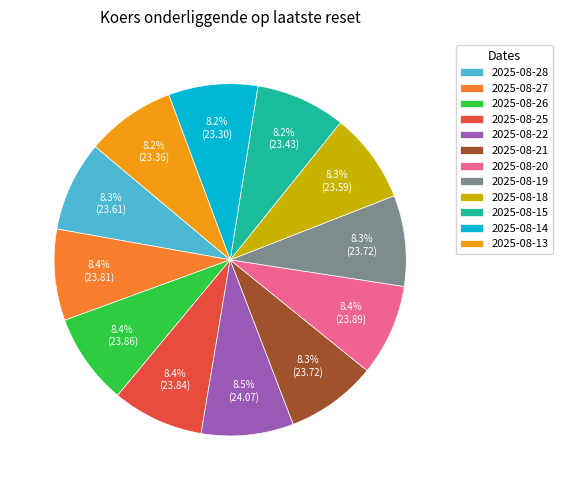

Is it true that 2025-08-28 is 1% of the pie?

False